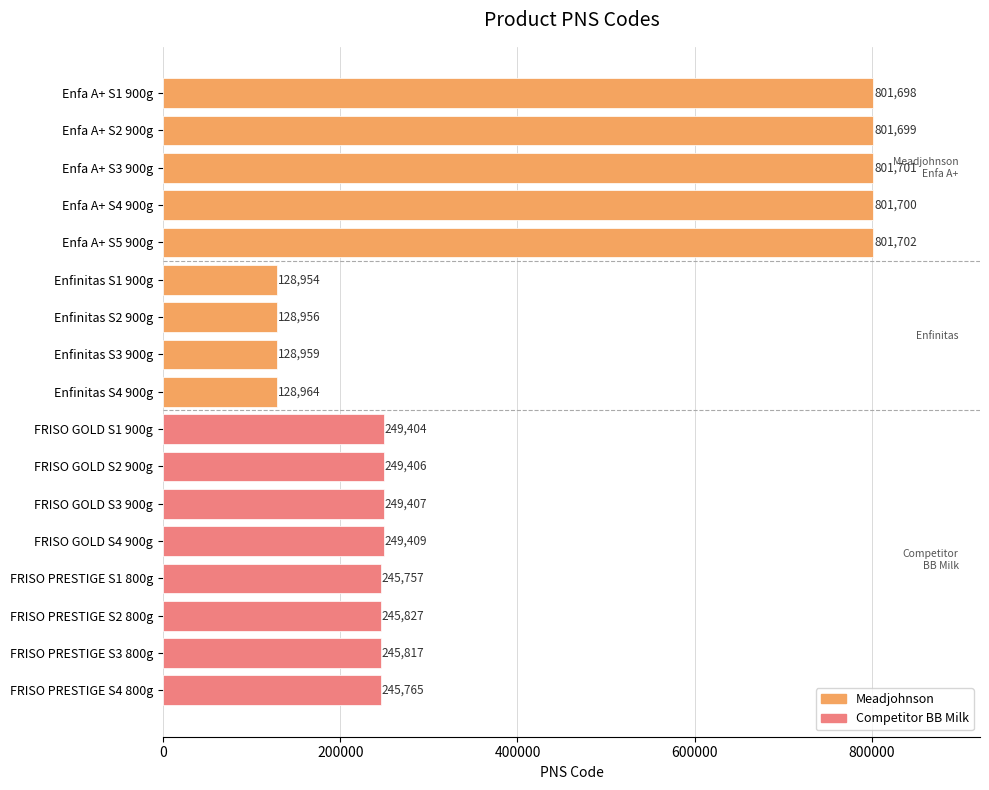

Does the chart contain any negative values?

No